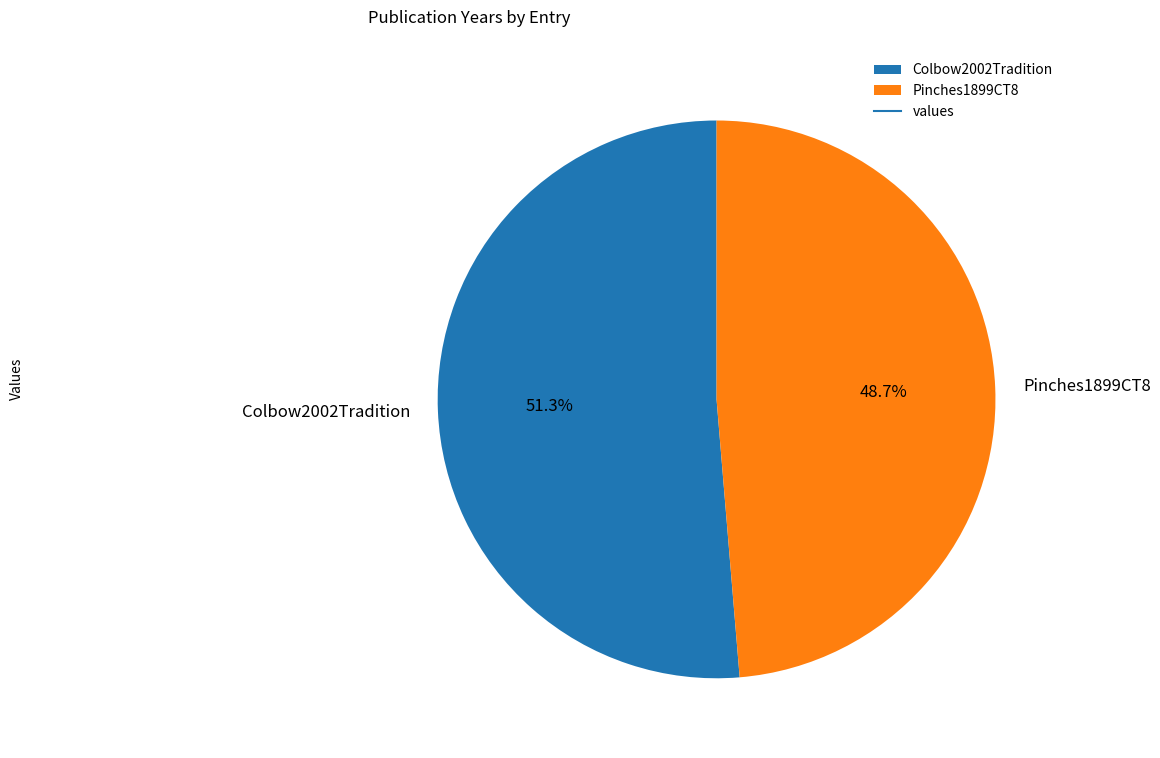

To the nearest percent, what is the average slice percentage?

50%